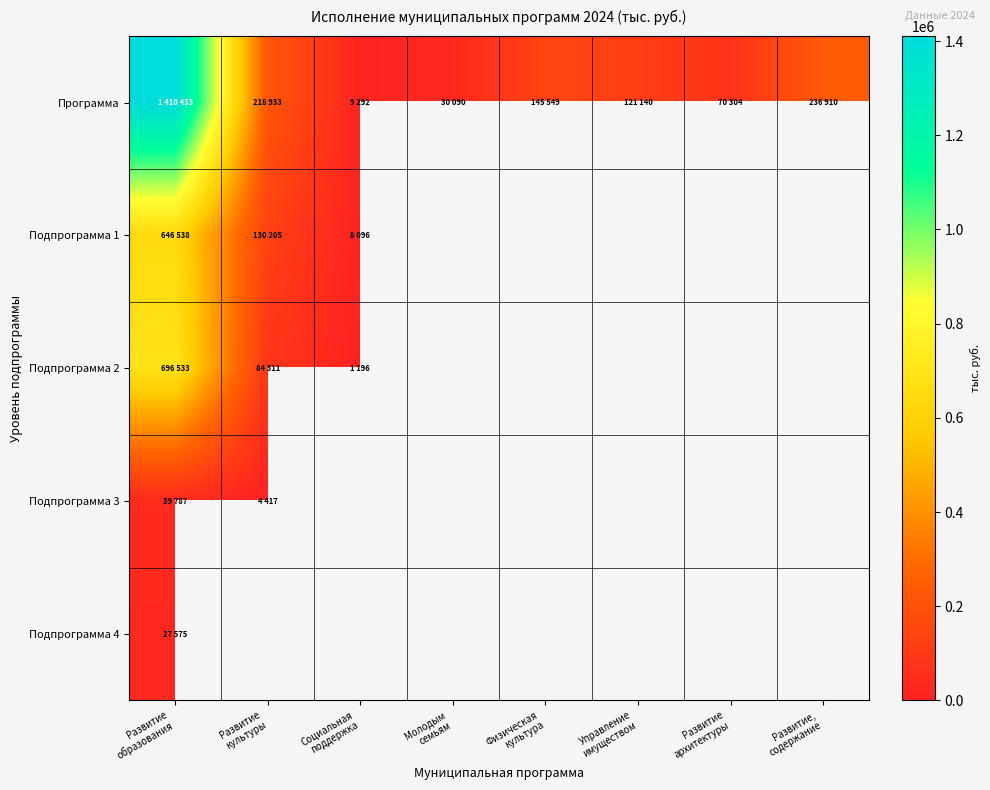

Read the Программа value at Развитие культуры.

218933.0